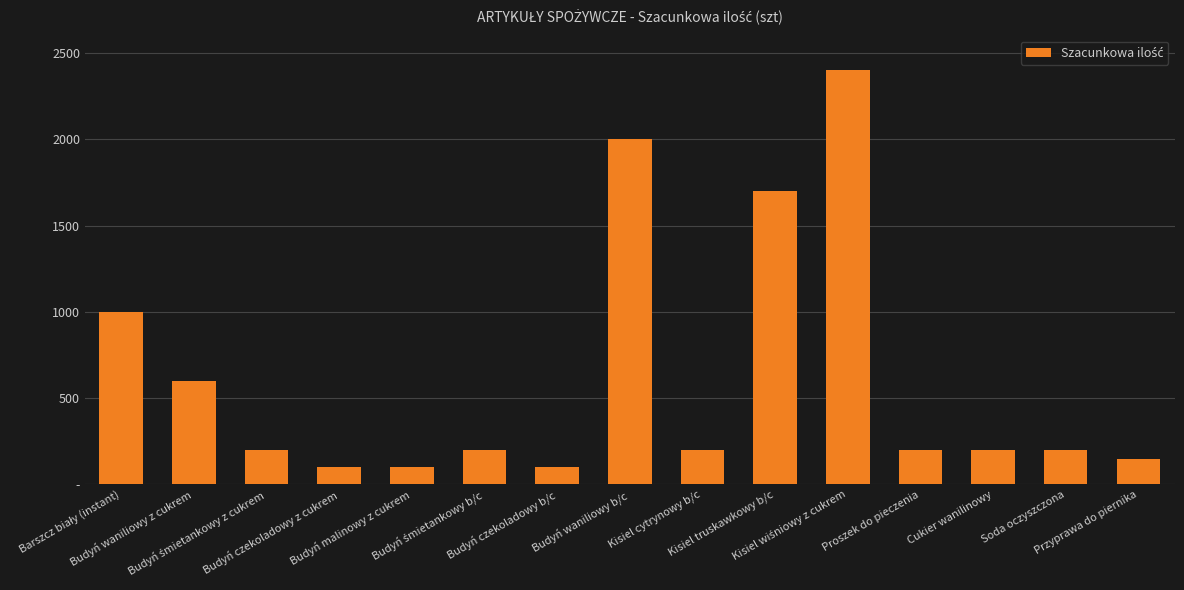

Does the chart contain any negative values?

No